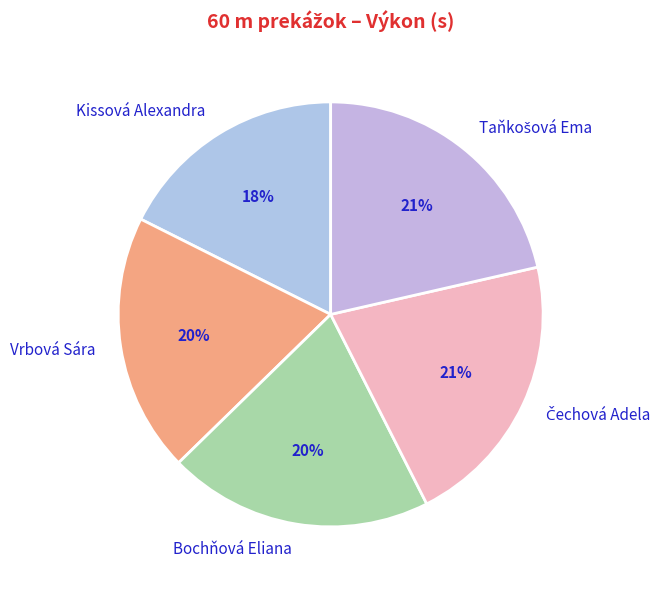

What percentage is the Kissová Alexandra slice, to the nearest percent?

18%